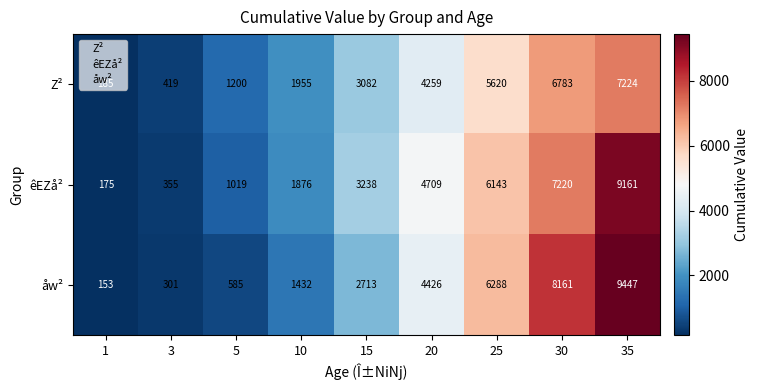

What value does the êEZå² series have at 1, to the nearest 100?

200